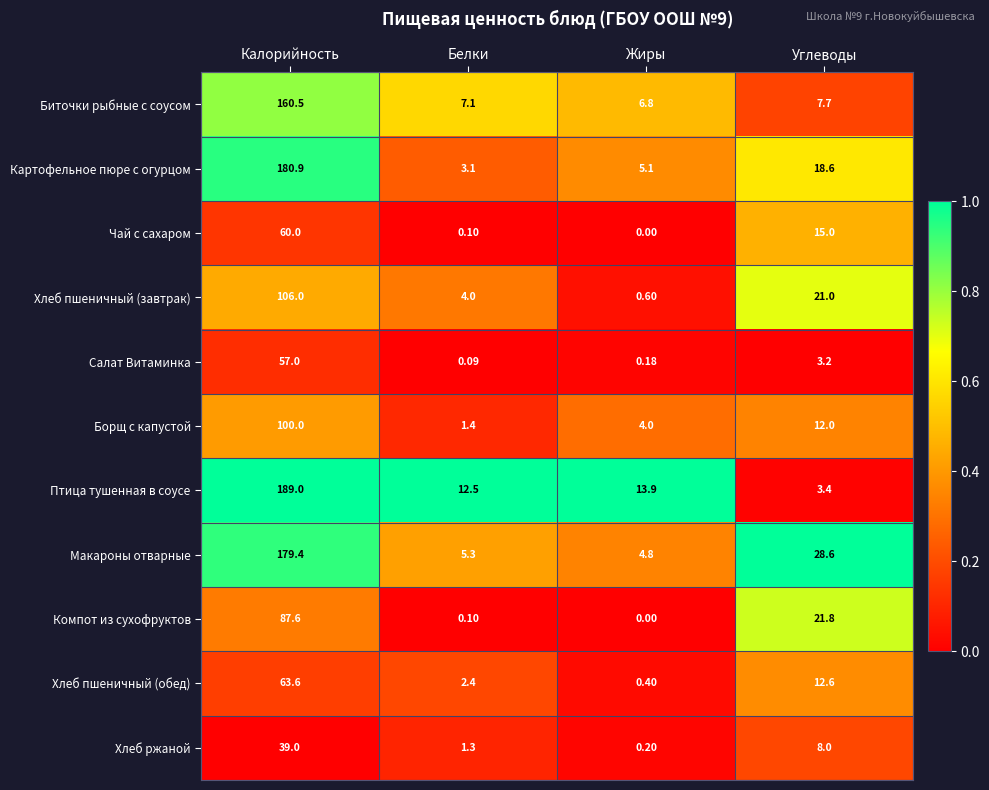

How many categories are shown in the chart?

4